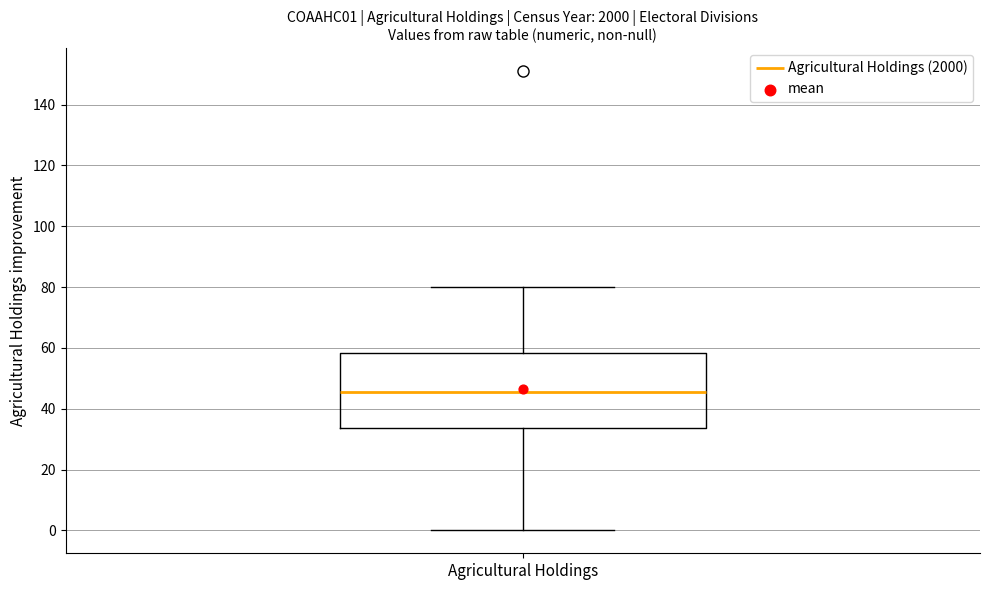

Read this box plot against the y-axis: the position of the median line, the range covered by the box, and the ends of both whiskers. The values are not printed on the chart, so give them approximately, as read against the axis.

median 46, box 34 to 58, whiskers 0 to 80